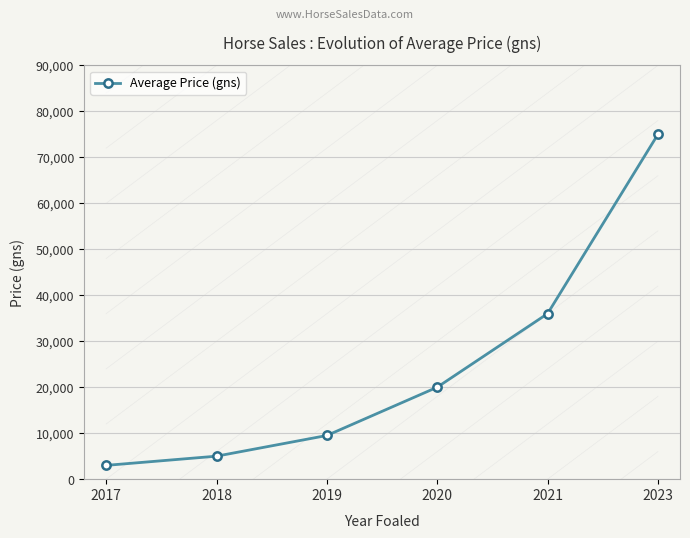

At which label does the data first exceed 20000?

2021